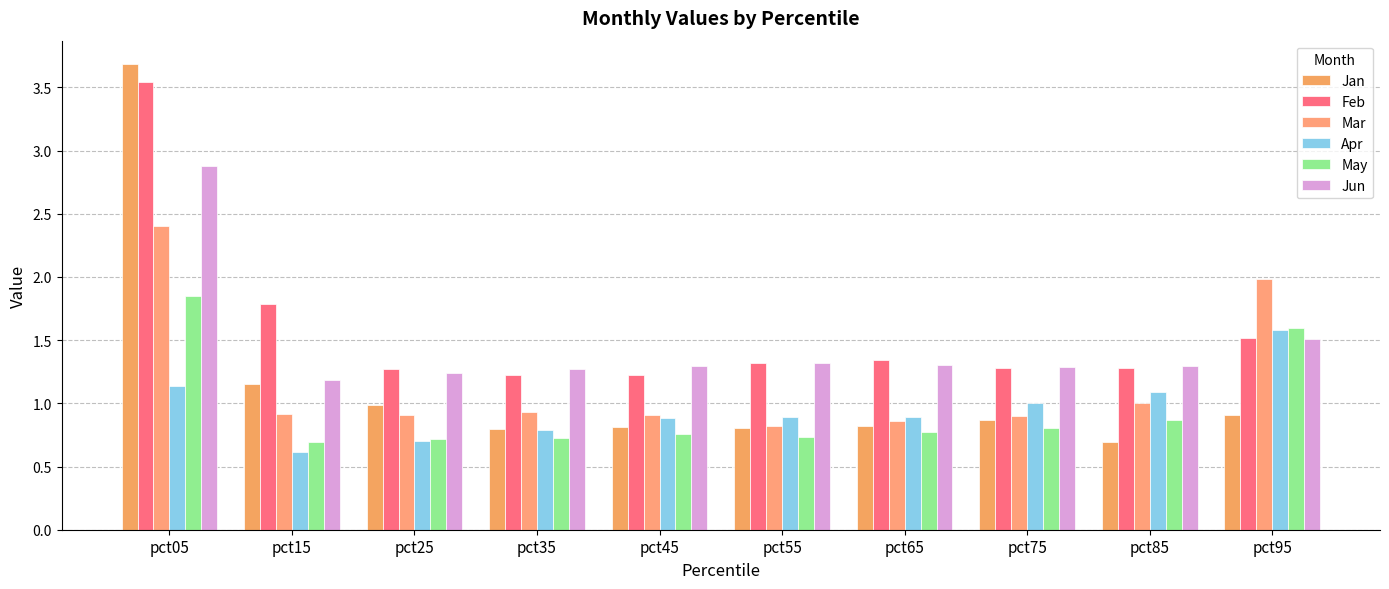

Between pct25 and pct75, which is larger?

pct25